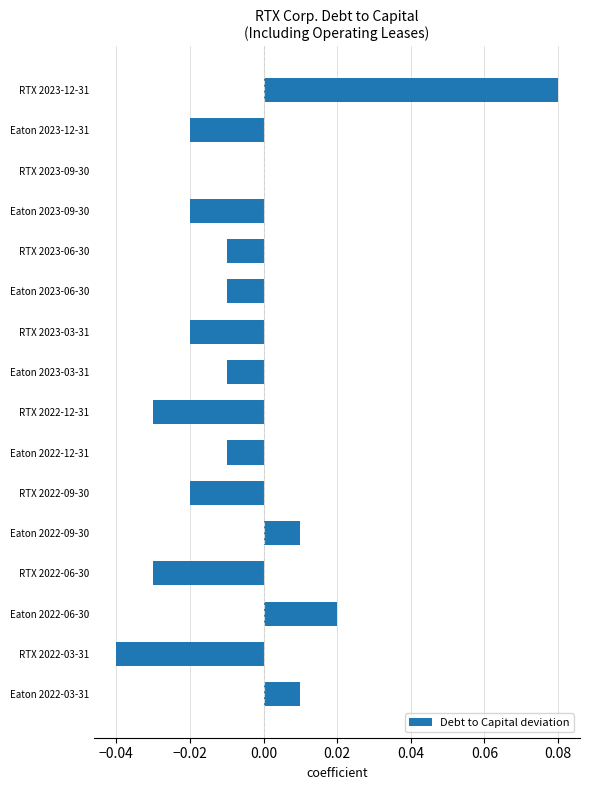

The value at Eaton 2022-03-31 is 0.0. True or false?

True